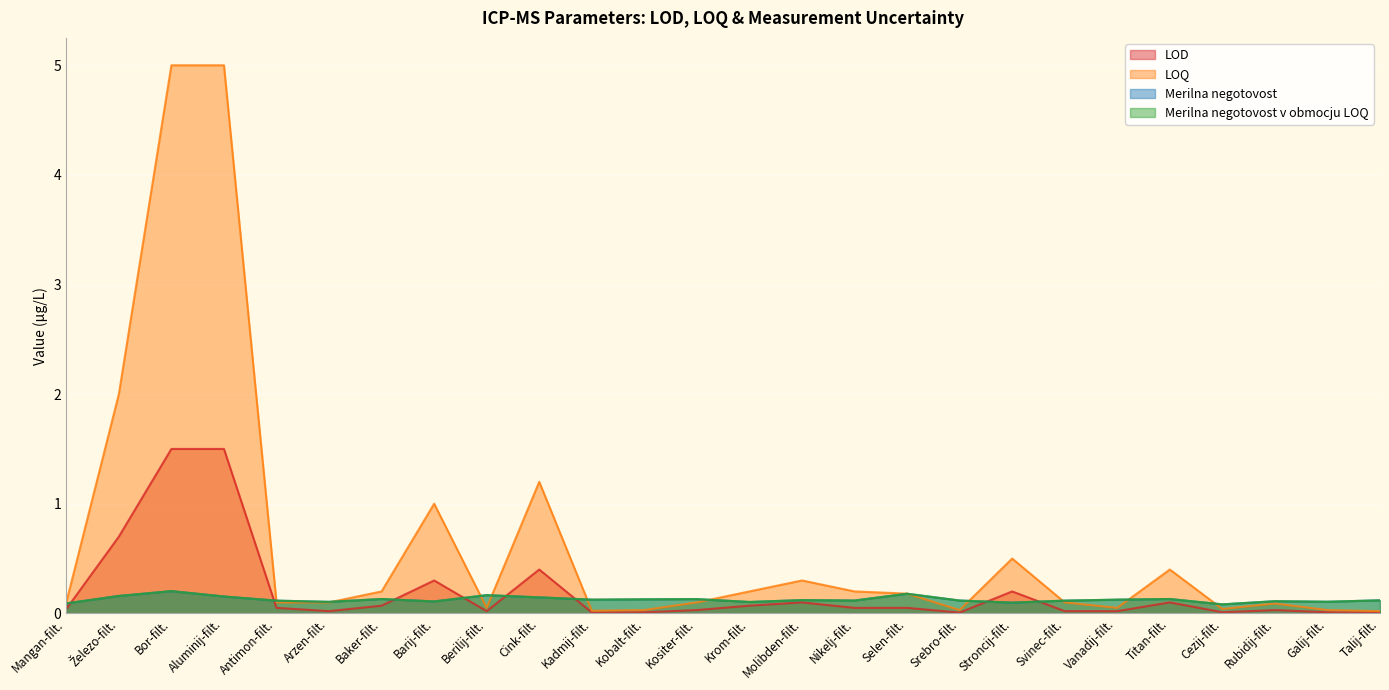

What are all the series names shown in the legend?

LOD, LOQ, Merilna negotovost, Merilna negotovost v obmocju LOQ